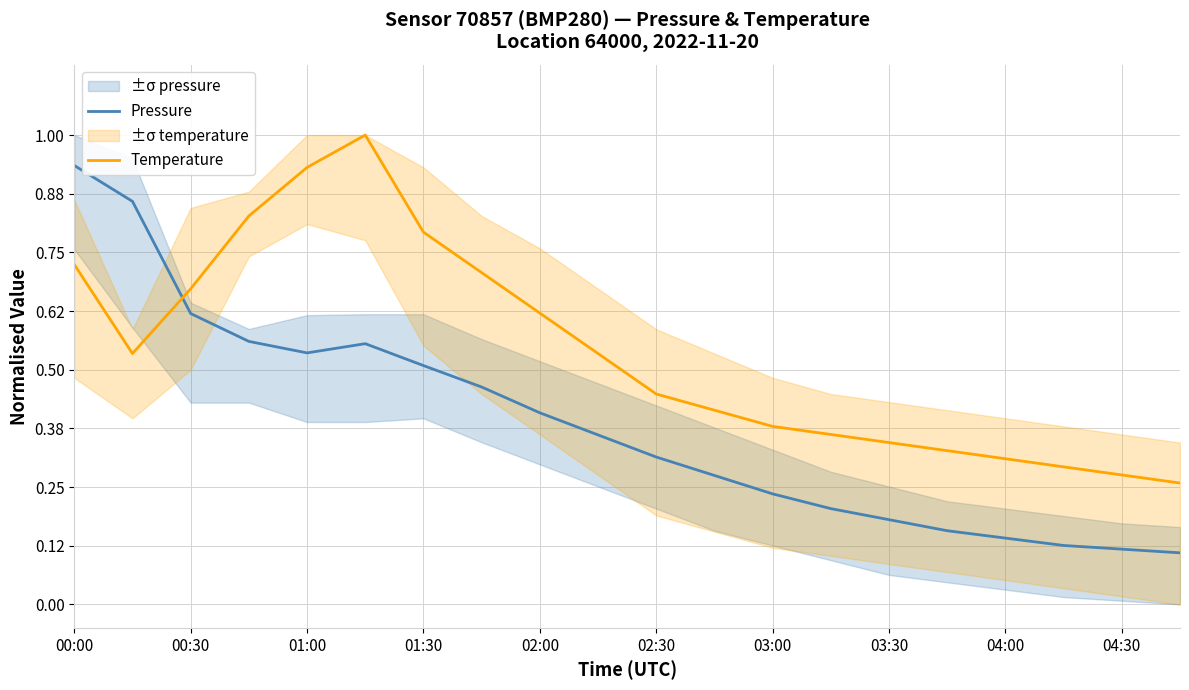

Which series ends up on top after the final intersection of Temperature and Pressure?

Temperature